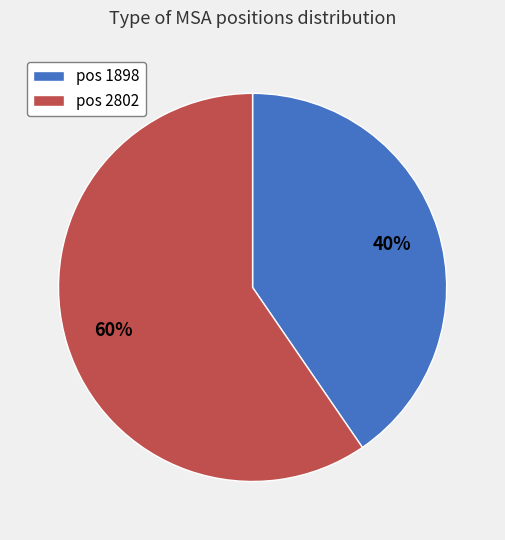

To the nearest percent, what portion does pos 2802 represent?

60%